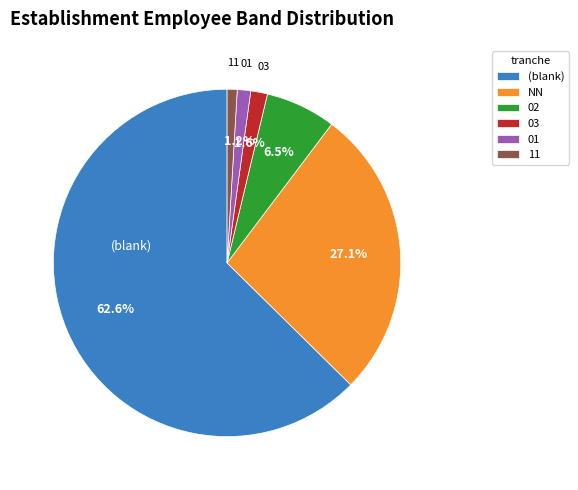

How many slices are in this pie chart?

6